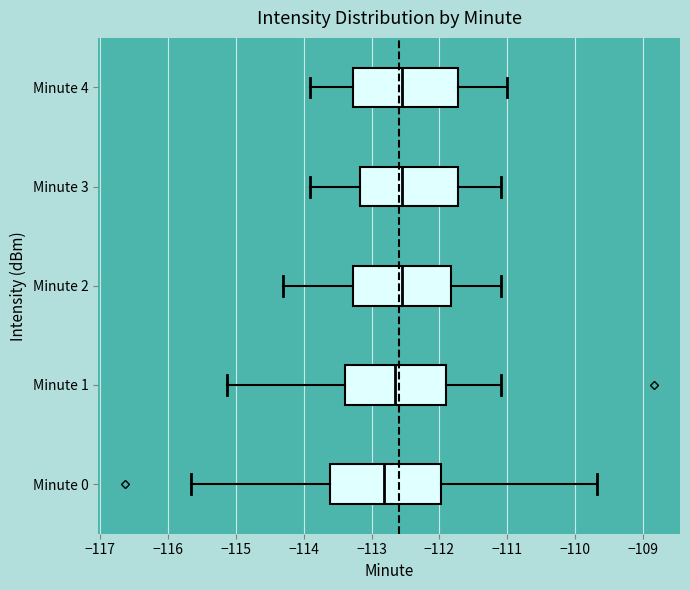

Reading bottom to top, transcribe this box plot: for each box, give where its median line is, the range the box spans, and where its two whiskers end, as read against the x-axis. The values are not printed on the chart, so give them approximately, as read against the axis.

Minute 0: median -112.8, box -113.6 to -112.0, whiskers -115.7 to -109.7
Minute 1: median -112.6, box -113.4 to -111.9, whiskers -115.1 to -111.1
Minute 2: median -112.5, box -113.3 to -111.8, whiskers -114.3 to -111.1
Minute 3: median -112.5, box -113.2 to -111.7, whiskers -113.9 to -111.1
Minute 4: median -112.5, box -113.3 to -111.7, whiskers -113.9 to -111.0